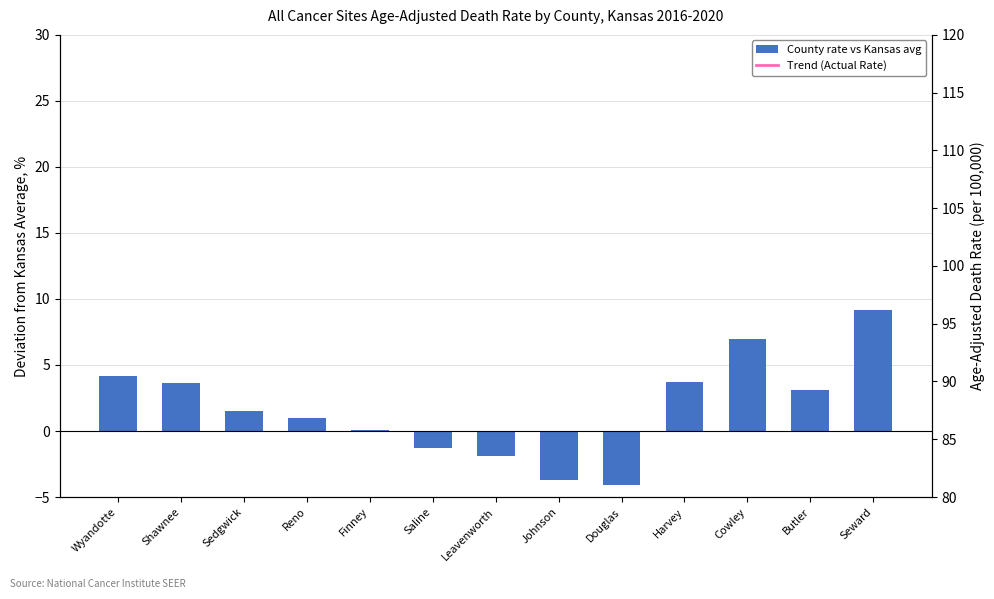

How many values in County rate vs Kansas avg are above zero?

9